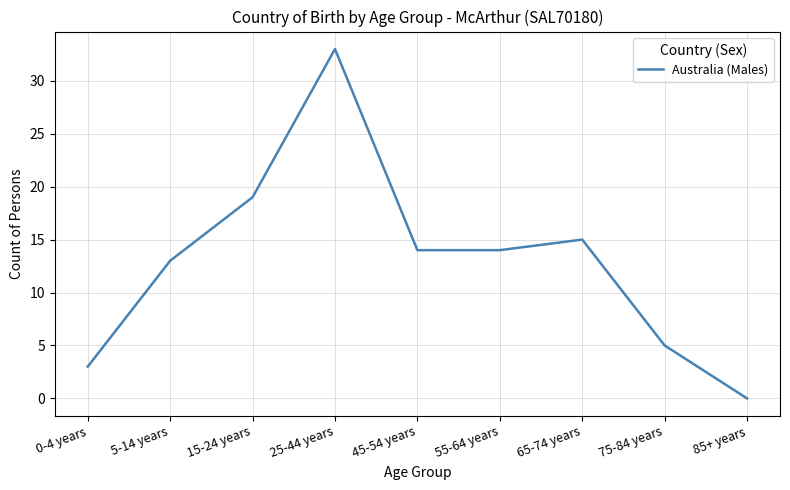

Count the number of data series in this chart.

1